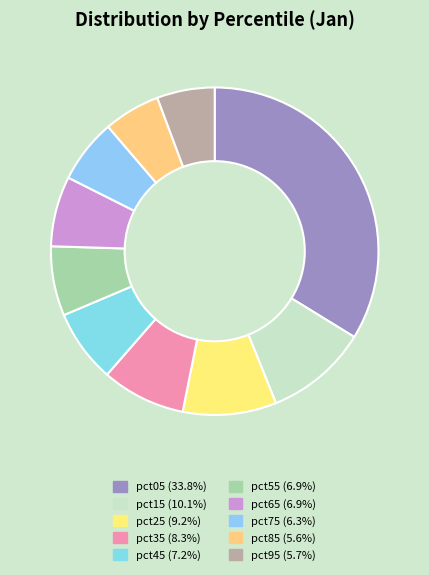

How many slices are in this pie chart?

10